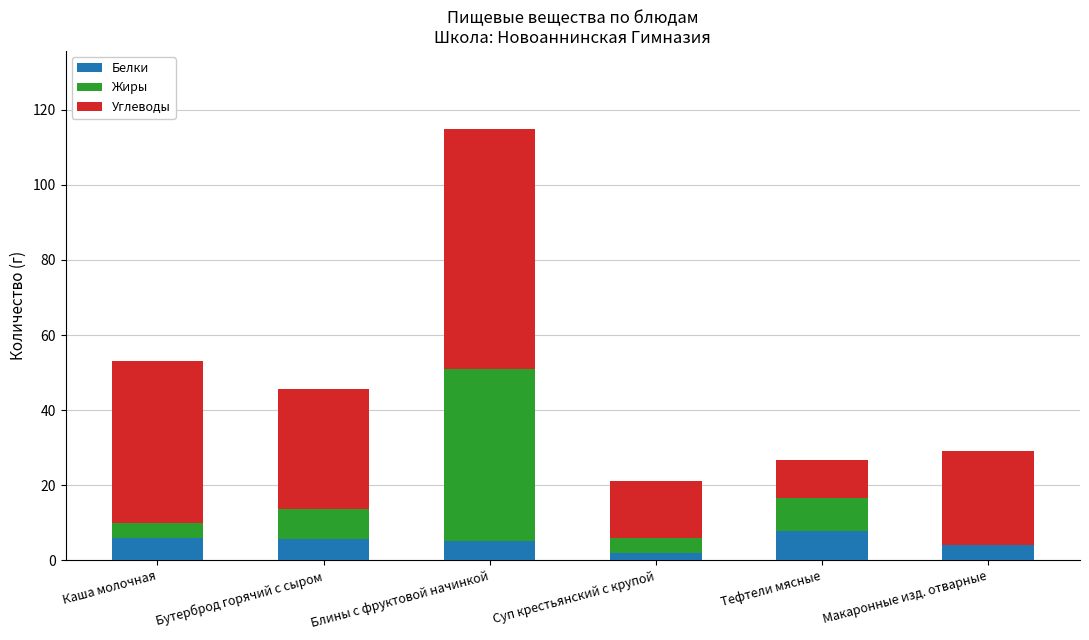

What is the highest value of the Белки series?

7.8